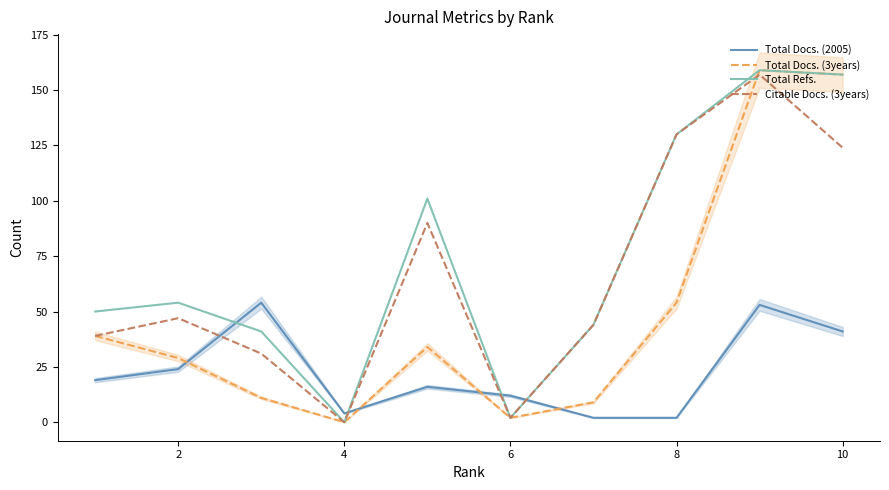

Count the number of categories in the chart.

10